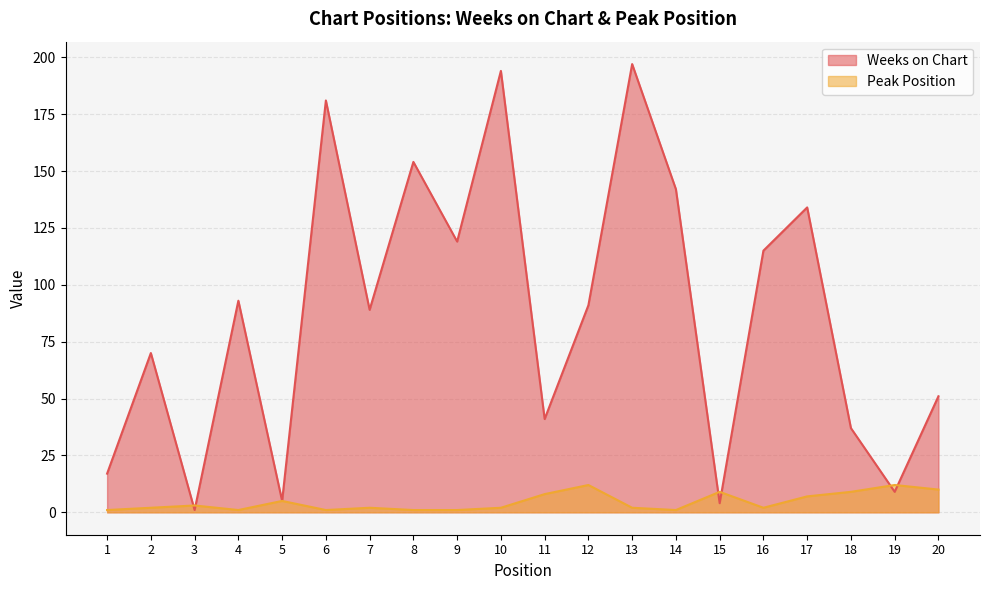

List the series in order of their peak value, lowest first.

Peak Position, Weeks on Chart